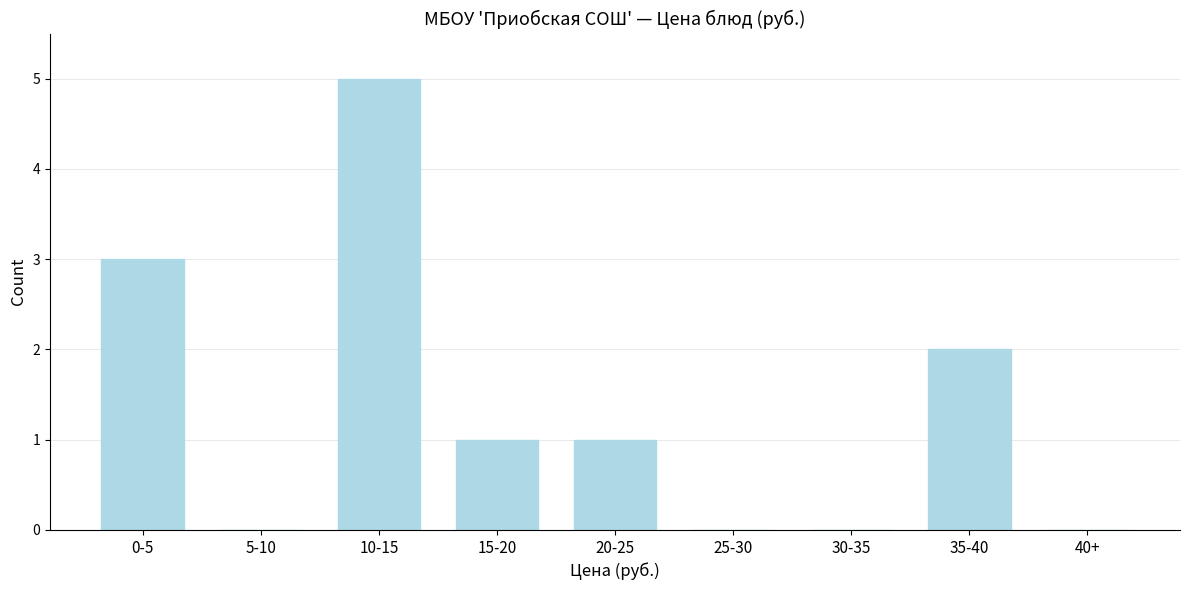

Reading left to right, extract all data points from this chart.

0-5=3	5-10=0	10-15=5	15-20=1	20-25=1	25-30=0	30-35=0	35-40=2	40+=0